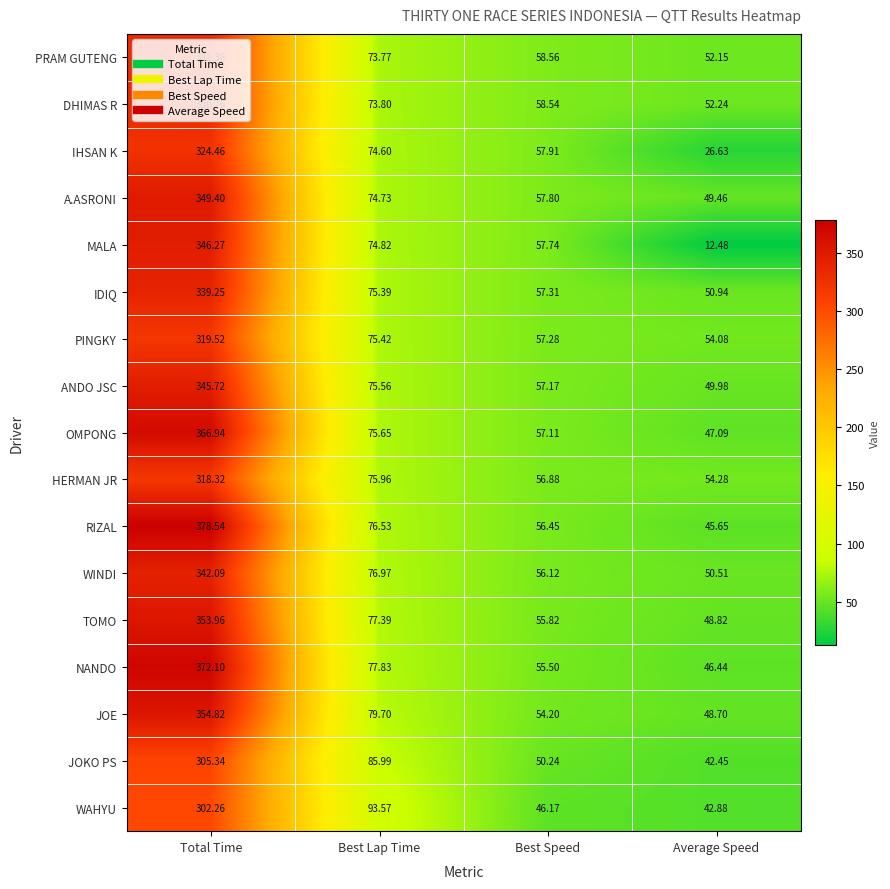

At which label does JOE first exceed 79?

Total Time